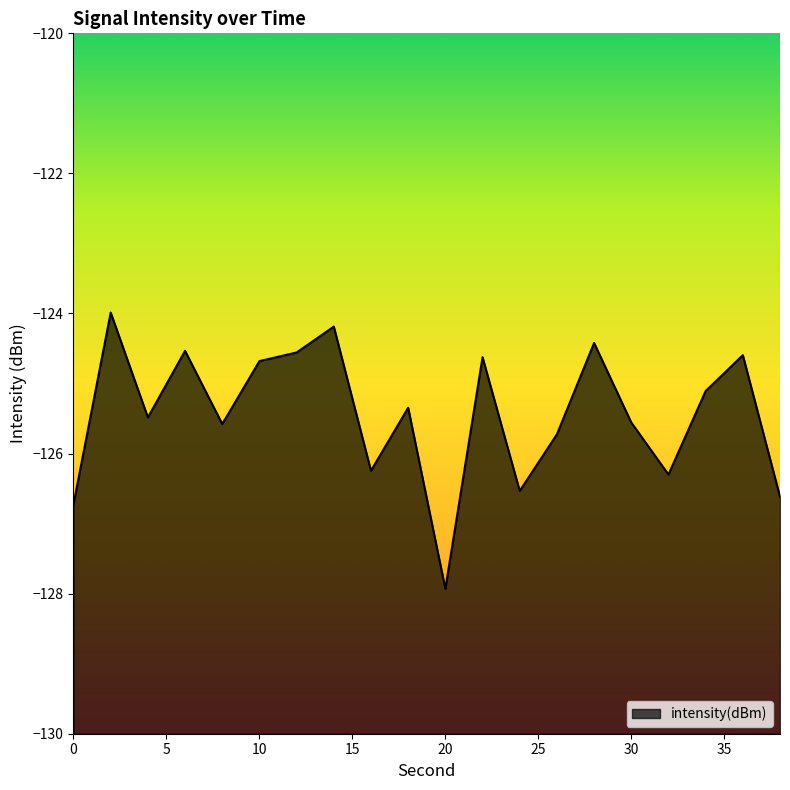

List the labels in order of value, smallest first.

20, 0, 38, 24, 32, 16, 26, 8, 30, 4, 18, 34, 10, 22, 36, 12, 6, 28, 14, 2